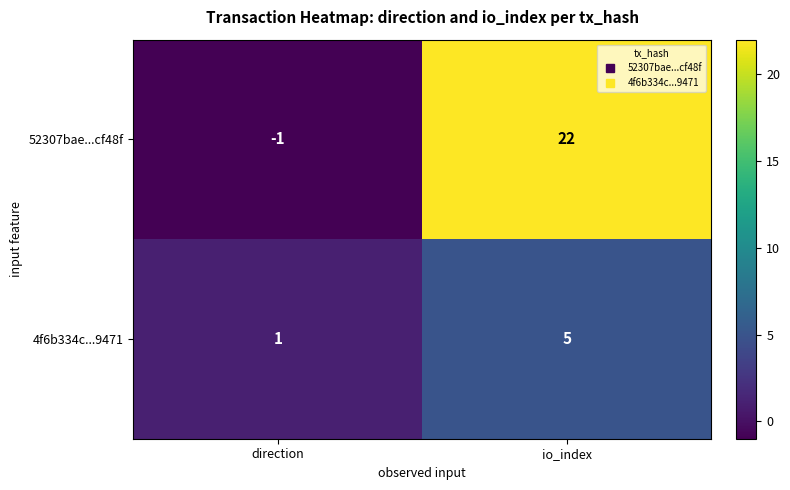

At io_index, list the series in order from largest to smallest.

52307bae...cf48f, 4f6b334c...9471